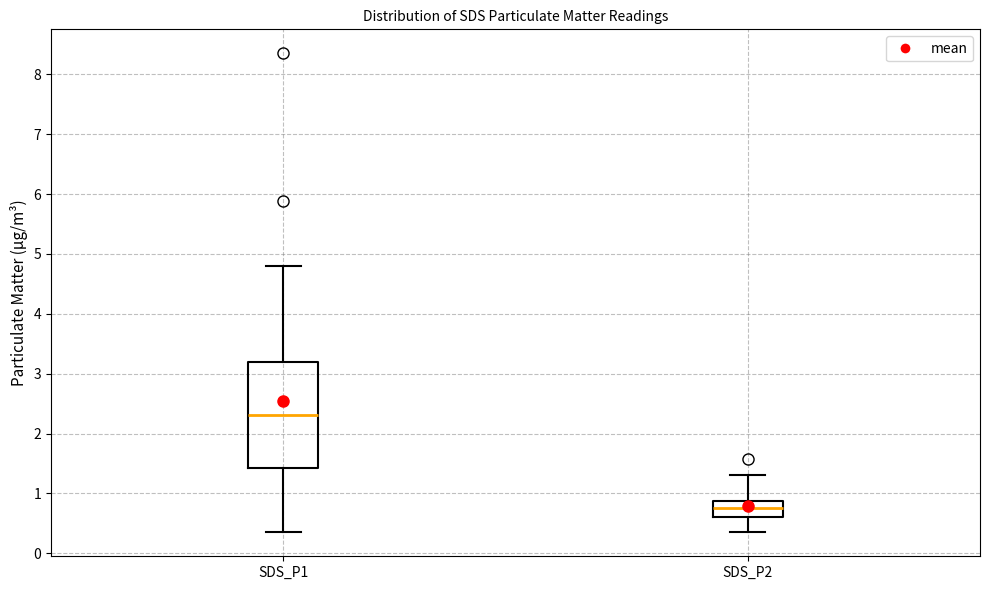

Which box is the tallest, from its lower edge to its upper edge?

SDS_P1